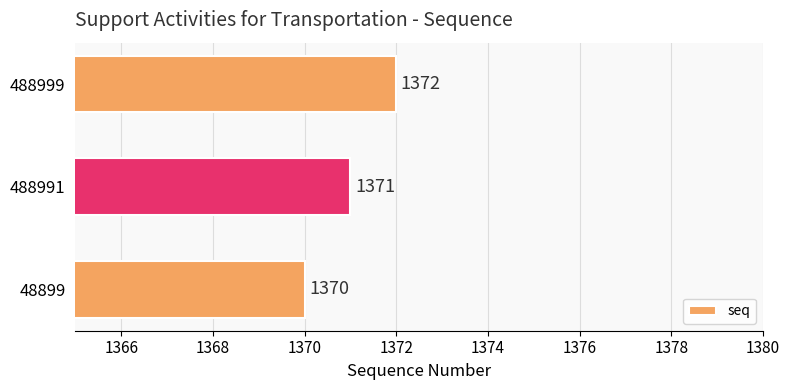

Reading bottom to top, list all the values displayed in this chart.

48899=1370	488991=1371	488999=1372